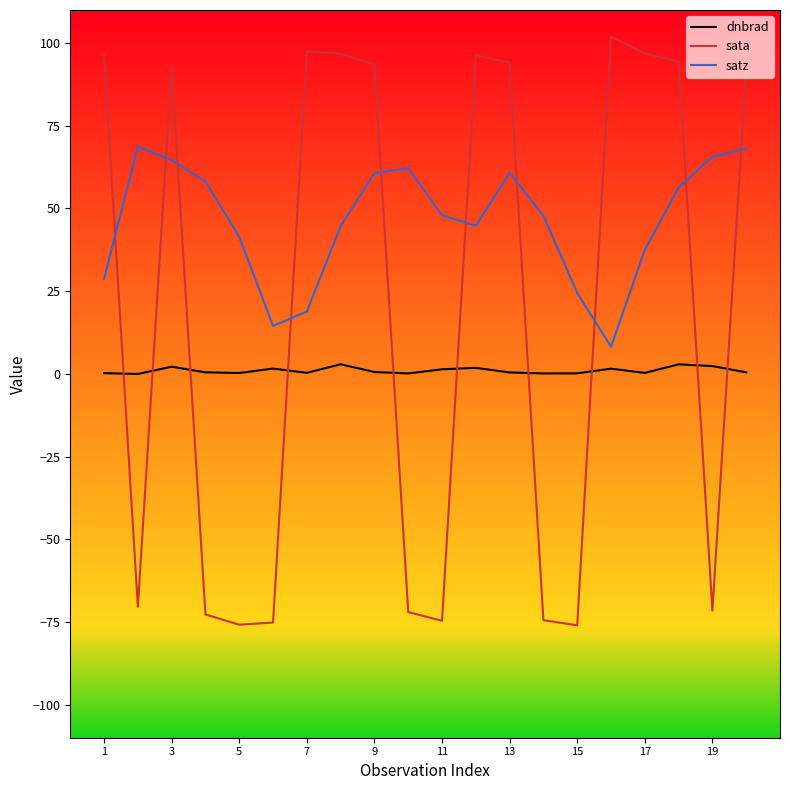

How many times do dnbrad and sata cross each other?

10